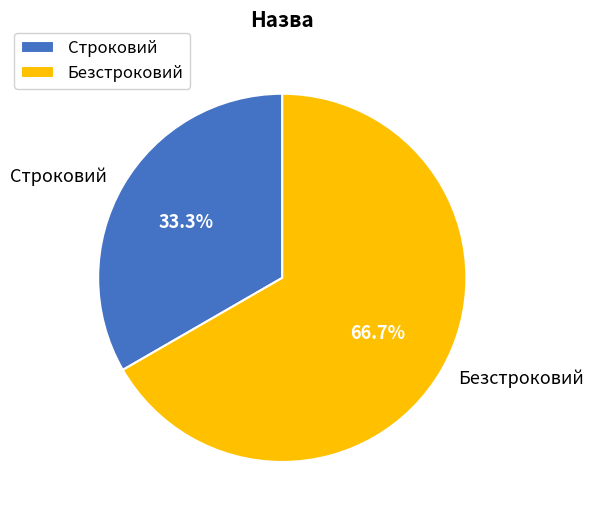

What is the majority slice?

Безстроковий